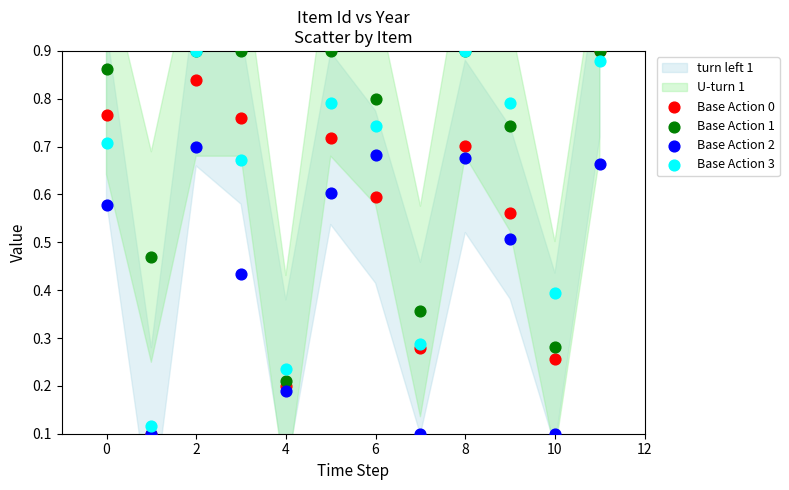

Which series has the largest Y range (max minus min)?

Base Action 0